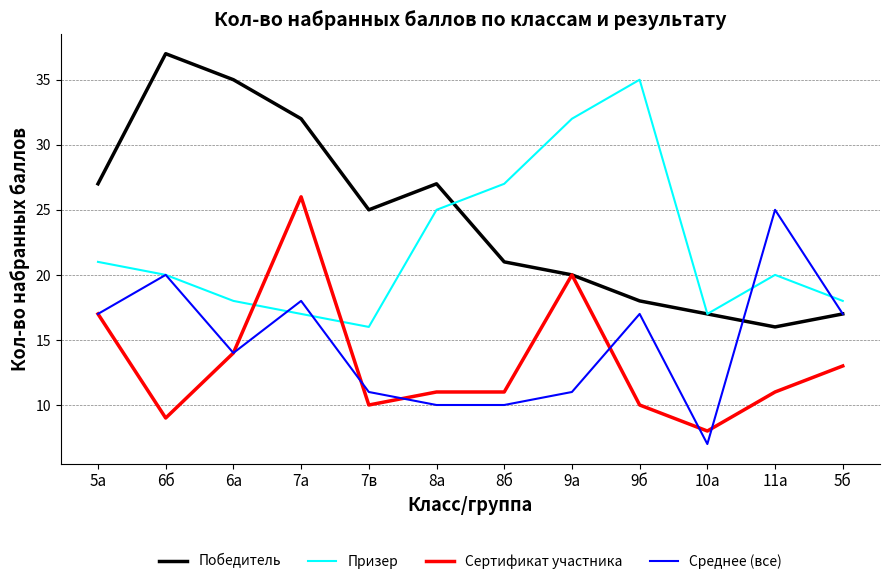

At 7а, list the series in order from smallest to largest.

Призер, Среднее (все), Сертификат участника, Победитель